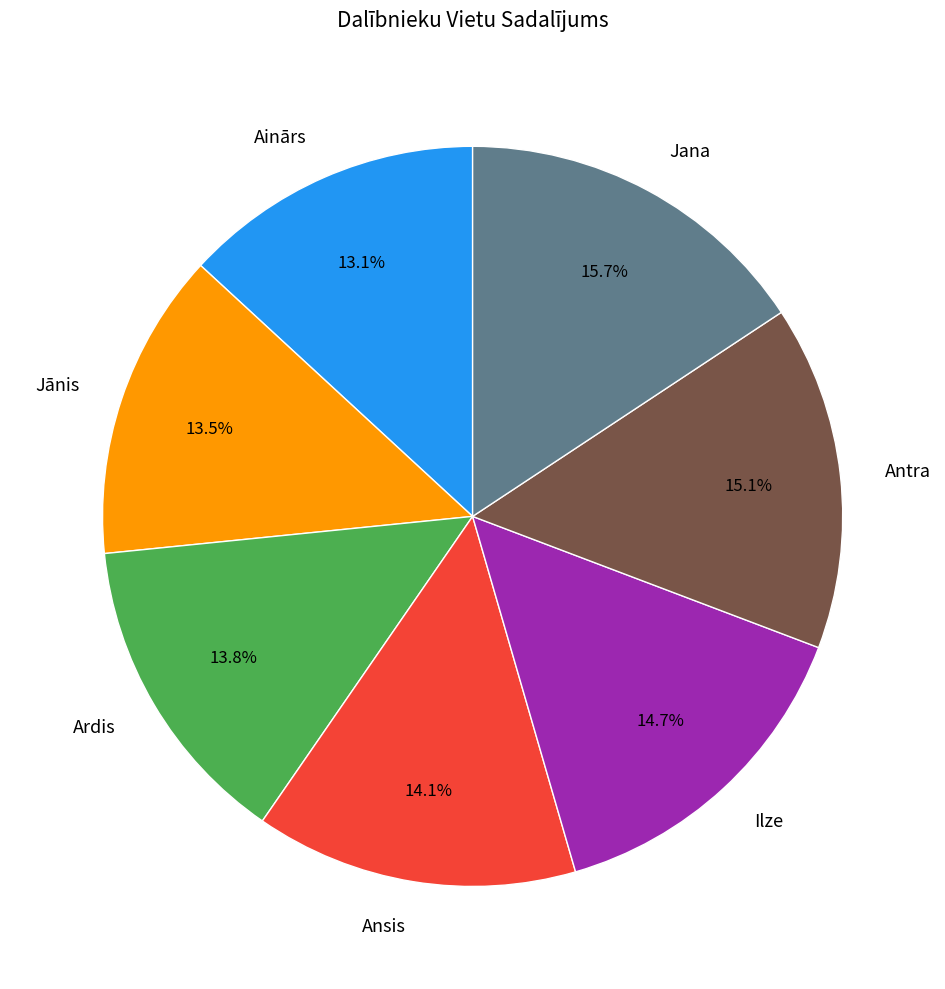

What percentage is the Ardis slice, to the nearest percent?

14%